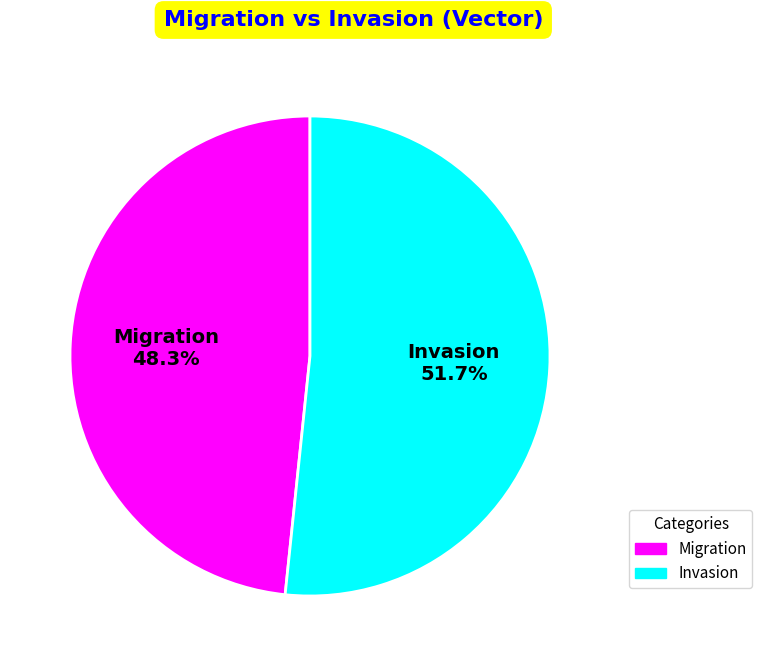

Which category has the smallest portion of the pie?

Migration